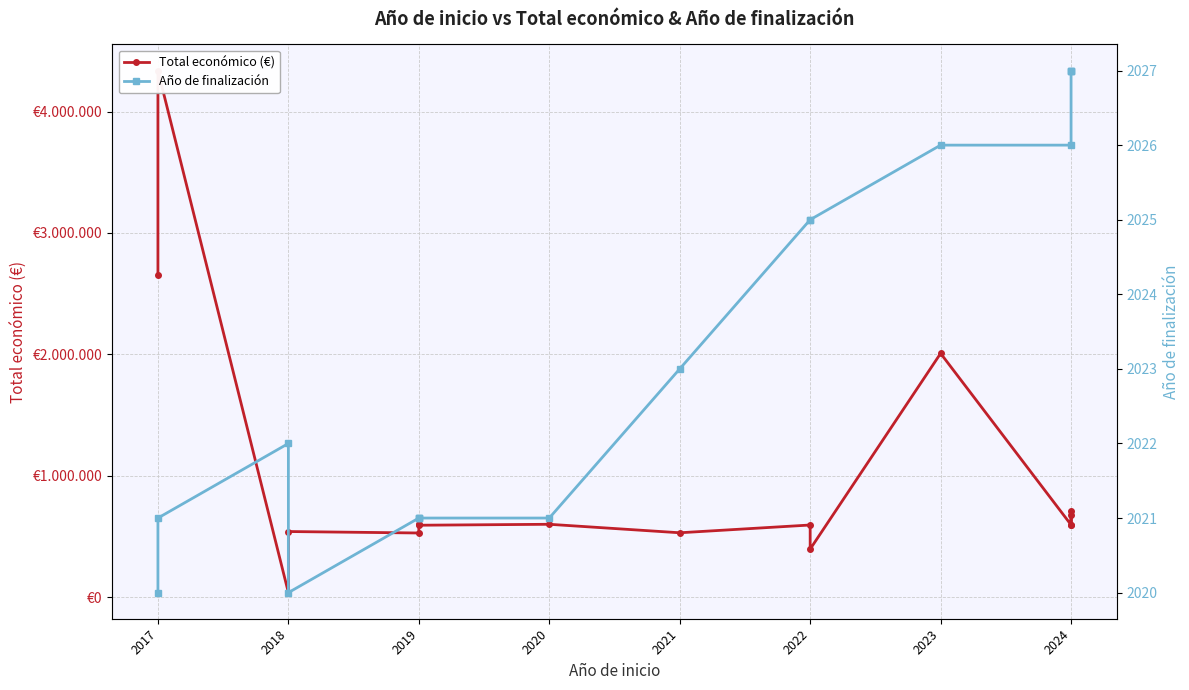

At which category does the chart reach its minimum across all series?

2017